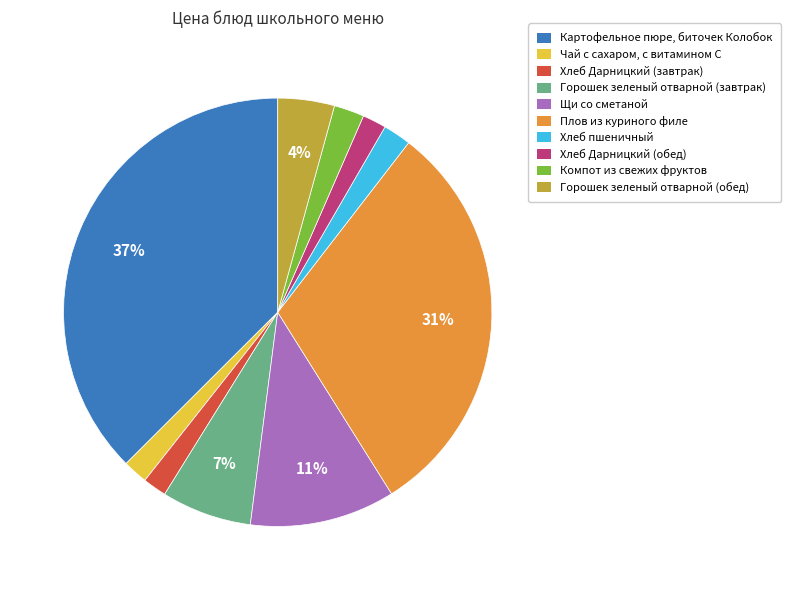

To the nearest percent, what percentage of the pie is Горошек зеленый отварной (обед)?

4%